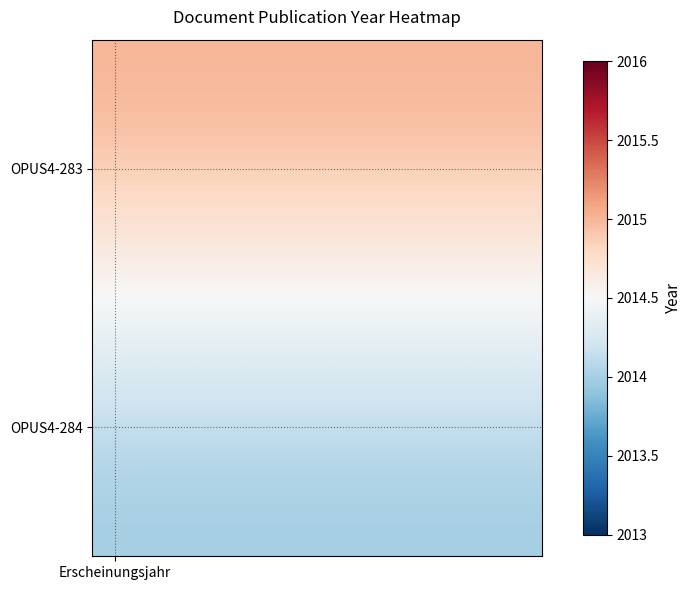

At how many categories does at least one series exceed 2014?

10